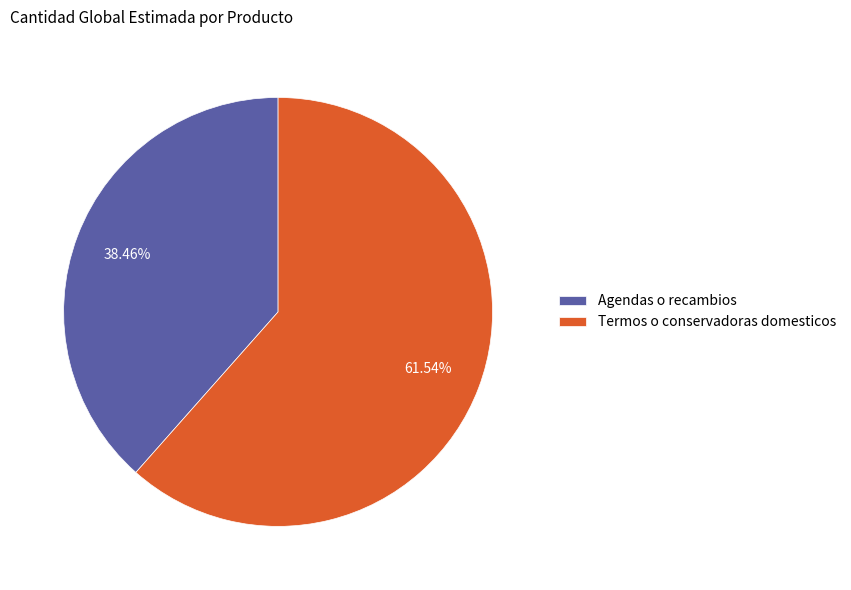

Which has a higher value, Termos o conservadoras domesticos or Agendas o recambios?

Termos o conservadoras domesticos